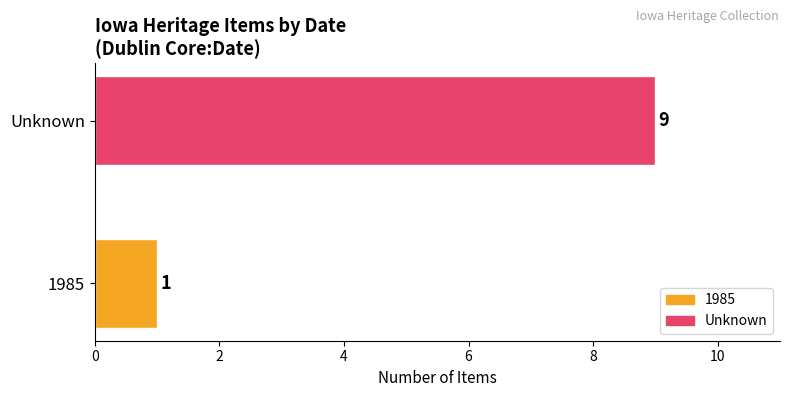

Between Unknown and 1985, which is larger?

Unknown